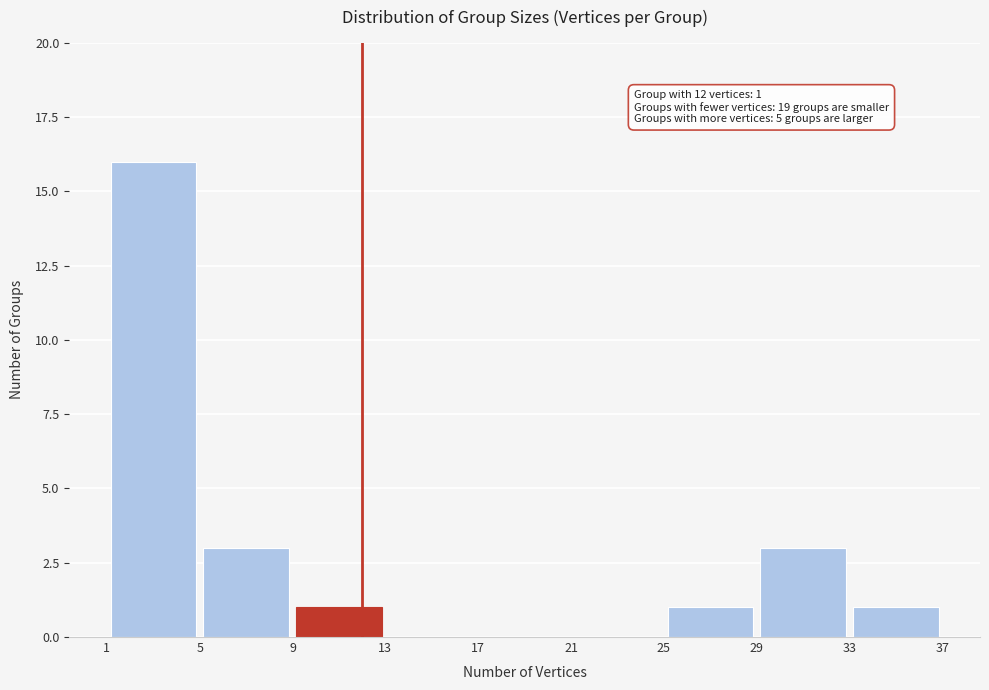

Which range on the x-axis has the tallest bar?

1 to 5